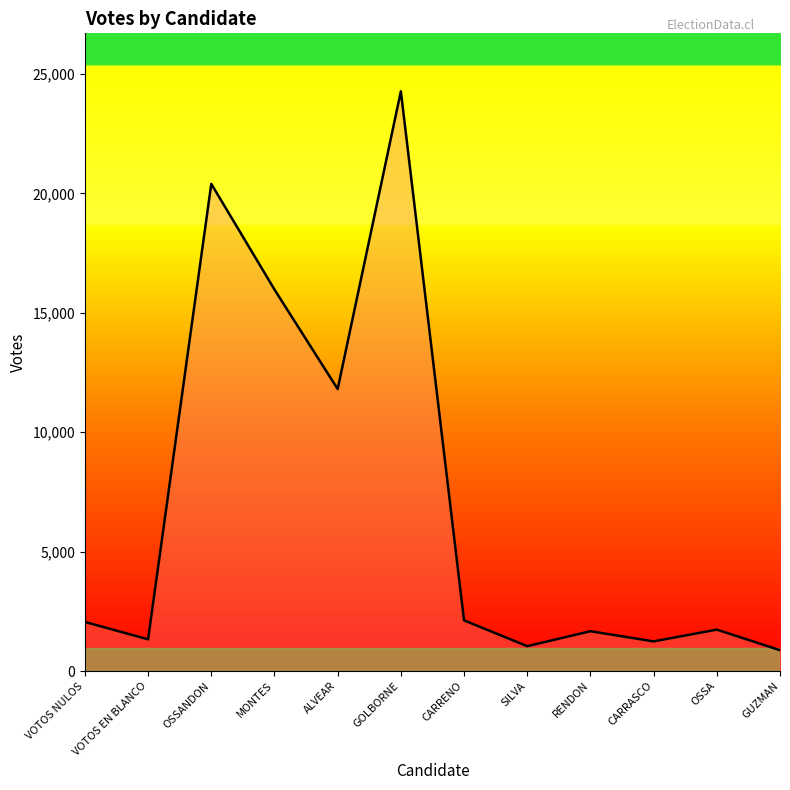

What is the difference between the maximum and minimum values?

23403